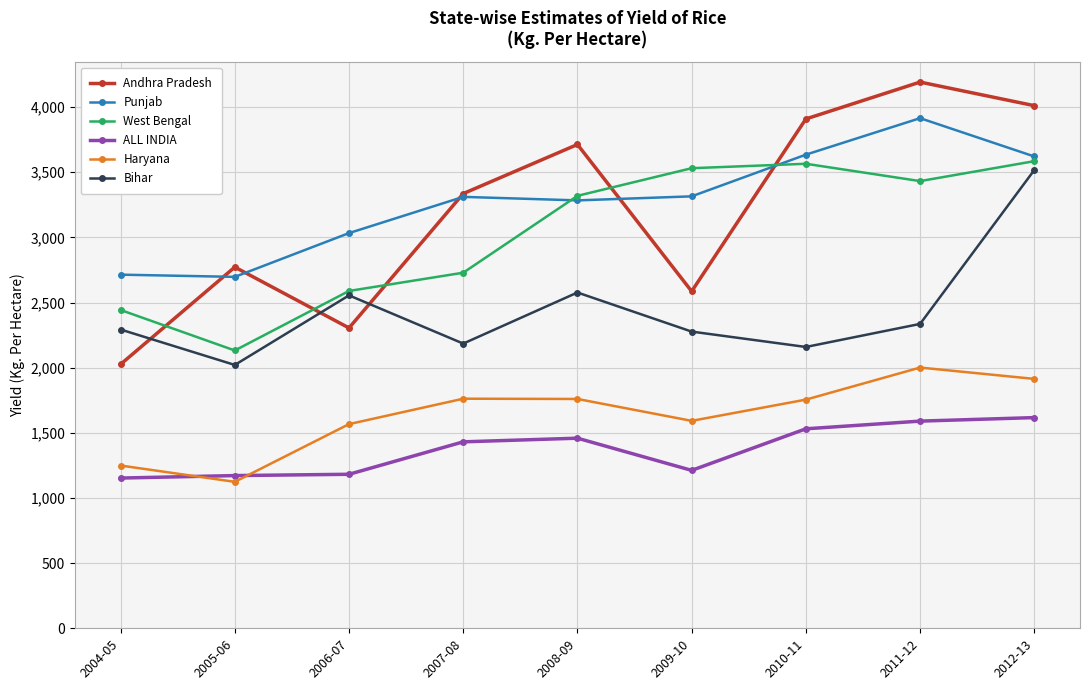

The Haryana series shows 963 at 2008-09. True or false?

False